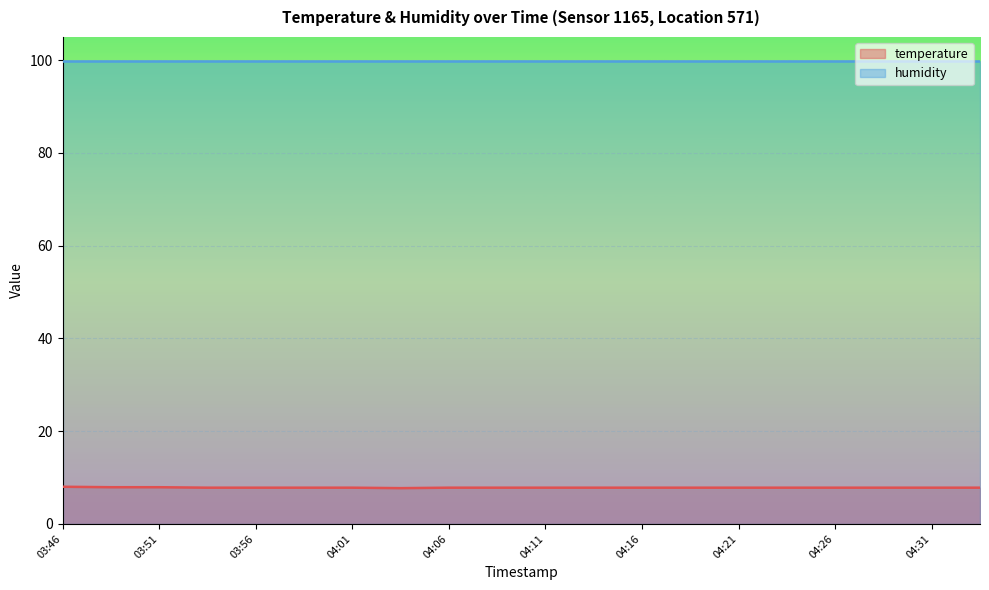

What is the label of the 18th point from the left?

04:28